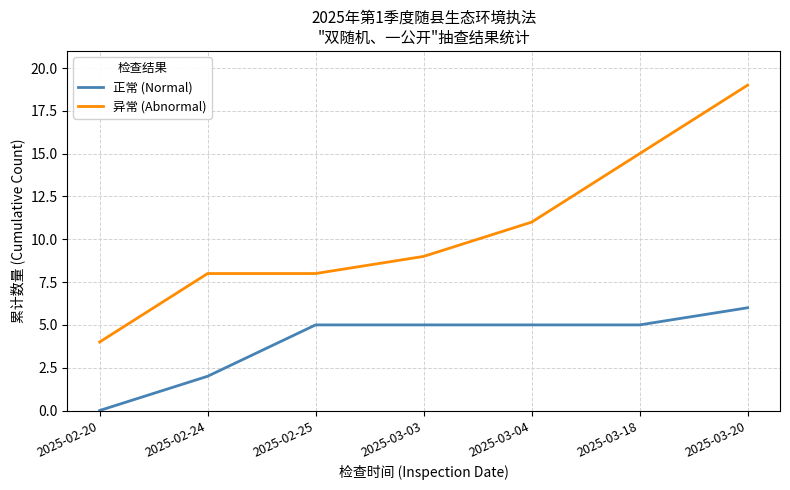

What is the difference between the maximum and minimum values in the 正常 (Normal) series?

6